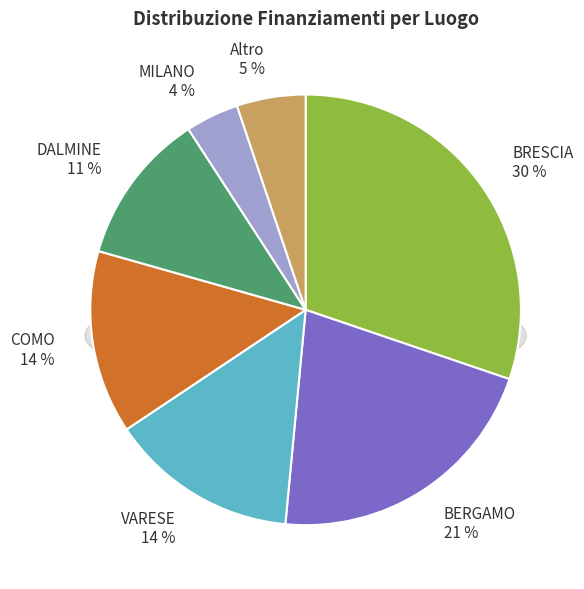

Do DALMINE and BERGAMO together represent more than half of the pie?

No